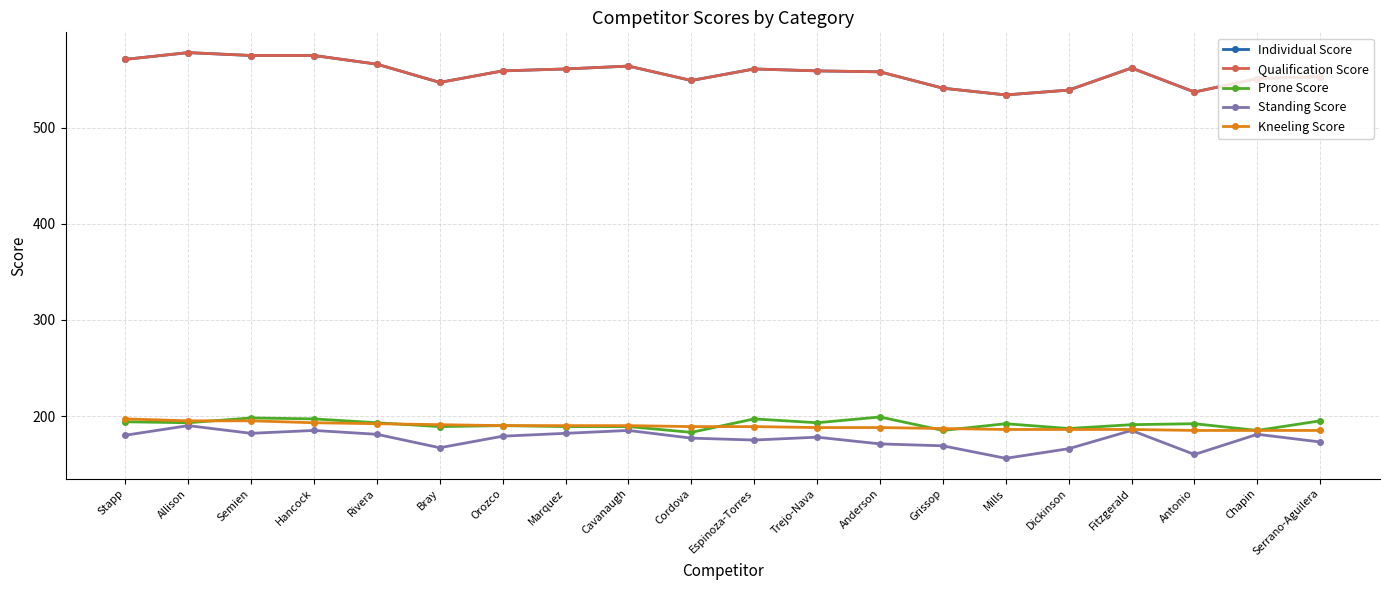

Reading left to right, what are all the values shown in this chart?

Individual Score: 571	578	575	575	566	547	559	561	564	549	561	559	558	541	534	539	562	537	551	553
Qualification Score: 571	578	575	575	566	547	559	561	564	549	561	559	558	541	534	539	562	537	551	553
Prone Score: 194	193	198	197	193	189	190	189	189	183	197	193	199	185	192	187	191	192	185	195
Standing Score: 180	190	182	185	181	167	179	182	185	177	175	178	171	169	156	166	185	160	181	173
Kneeling Score: 197	195	195	193	192	191	190	190	190	189	189	188	188	187	186	186	186	185	185	185